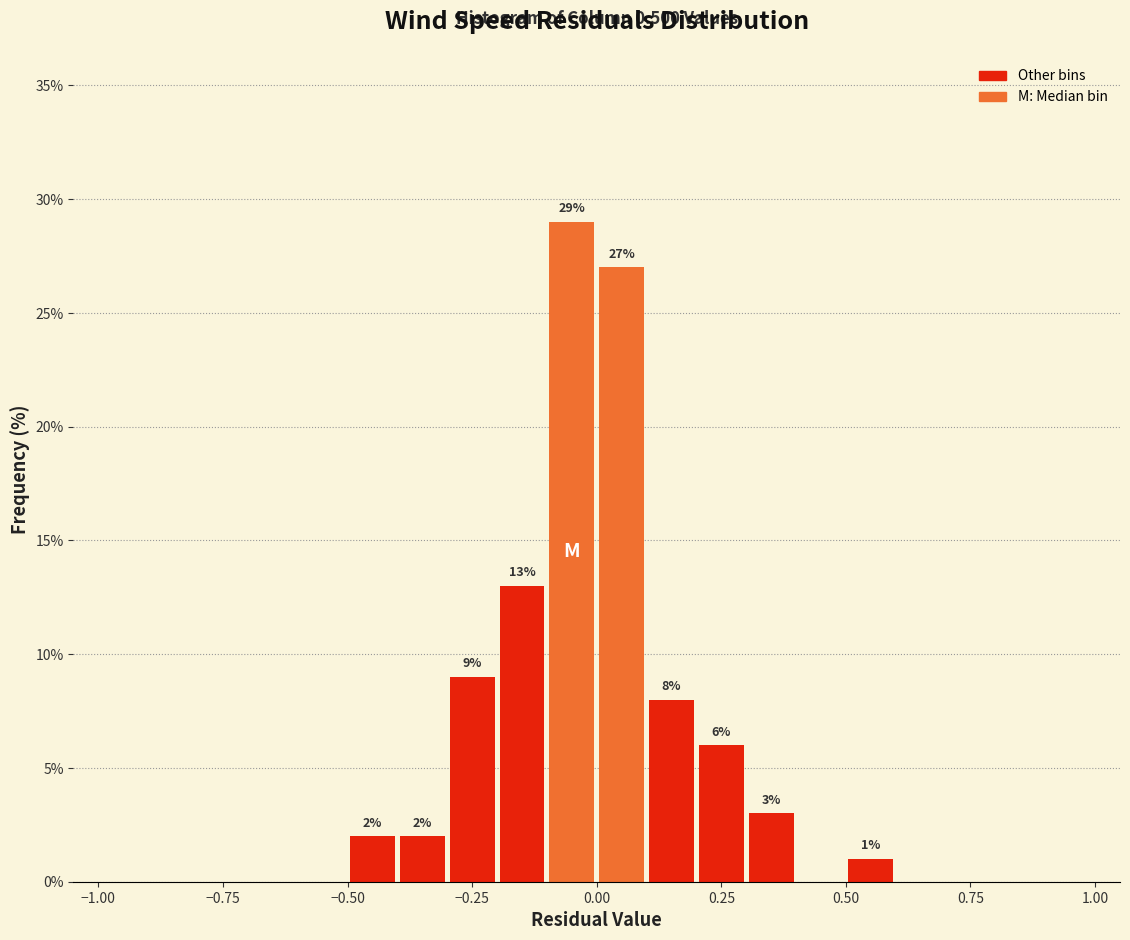

Read against the x-axis, roughly where is the centre of the tallest bar?

-0.05